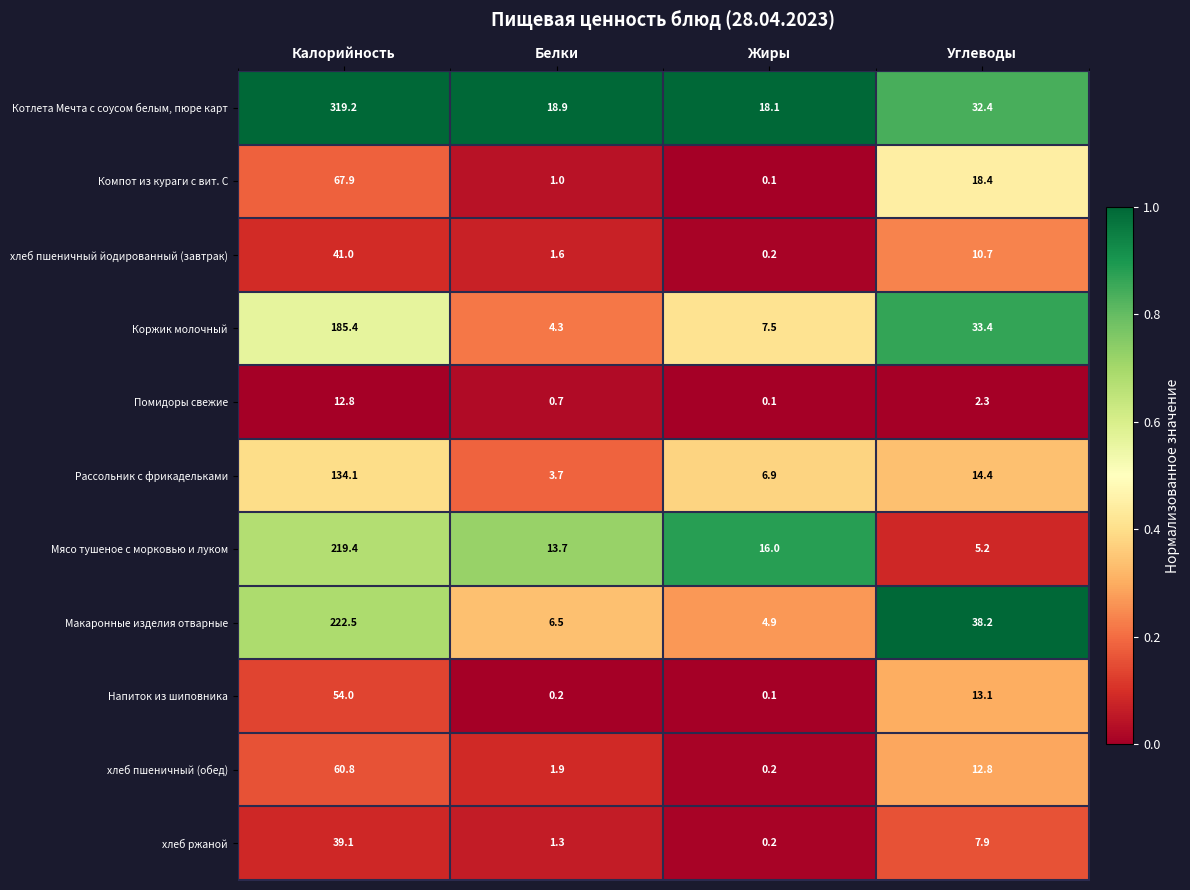

At which category is the sum across all series the highest?

Калорийность